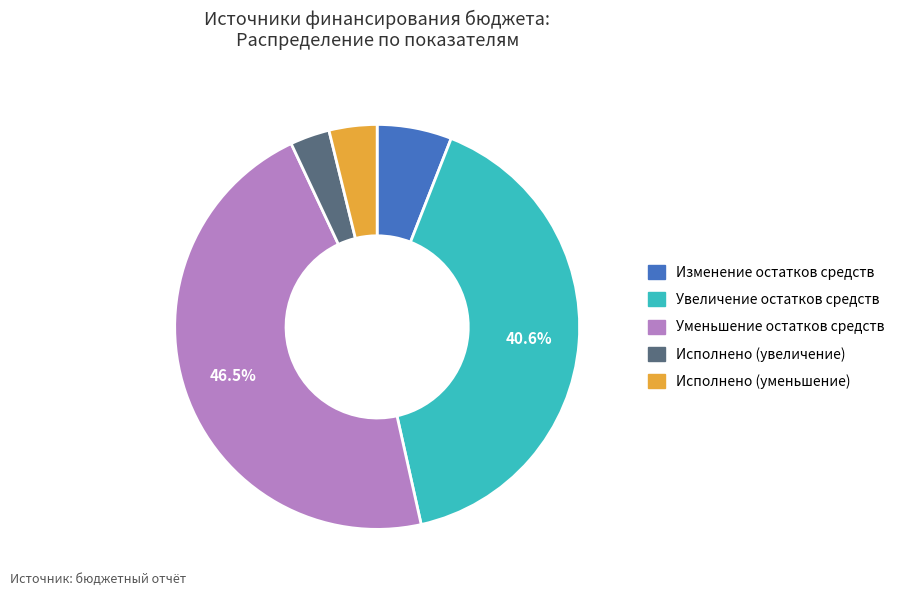

To the nearest percent, what portion does Увеличение остатков средств represent?

41%